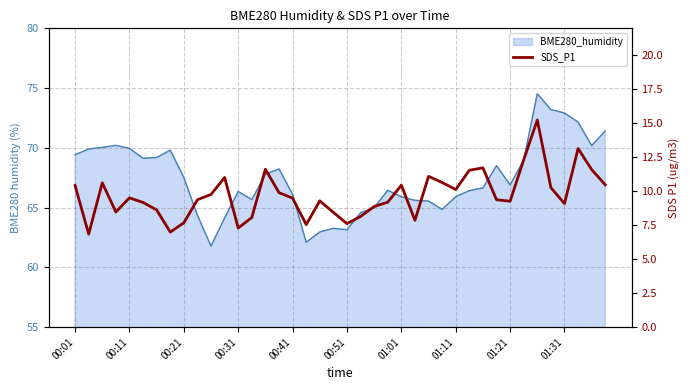

Does the chart have visible grid lines?

Yes